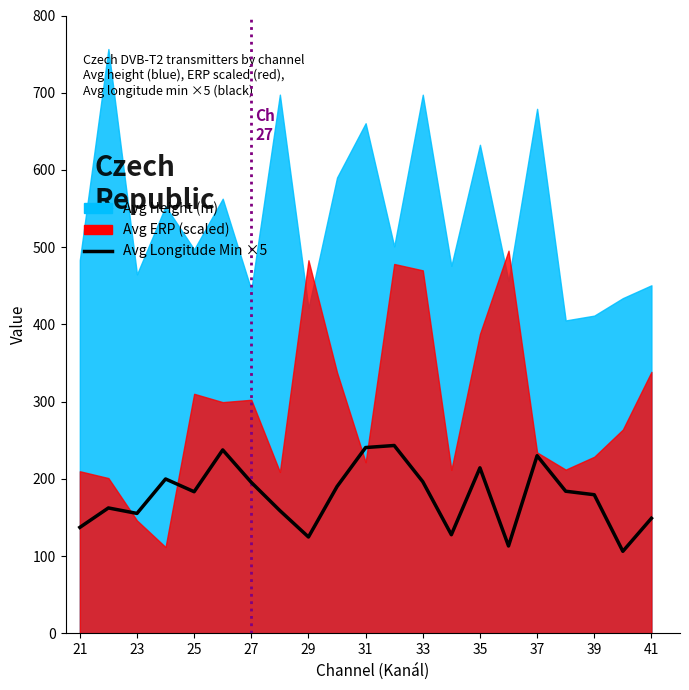

The value at 31 is 148.0. True or false?

False